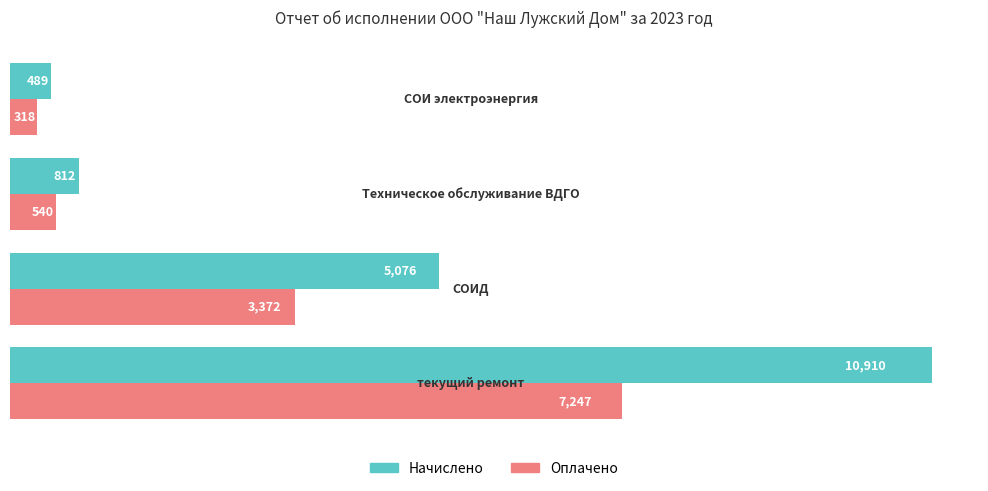

What is the difference between the maximum and minimum values in the Начислено series?

10421